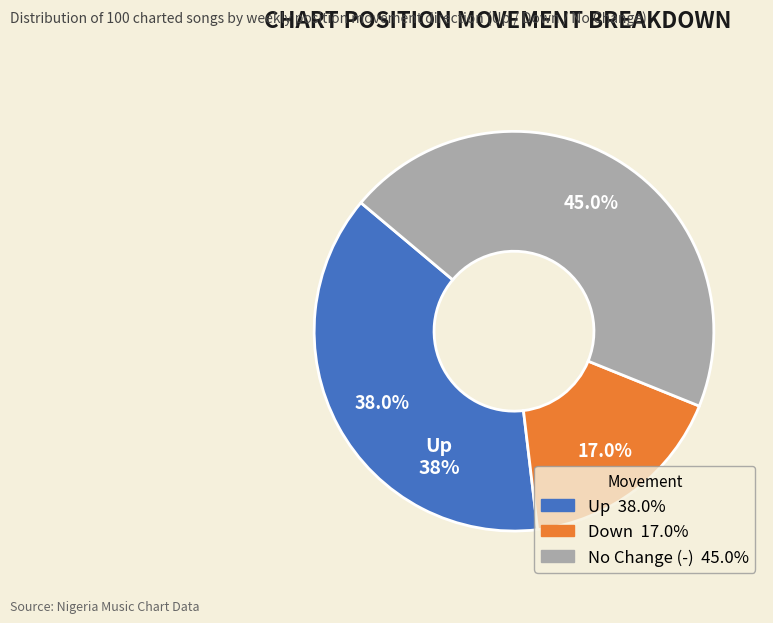

Is there a majority slice in this chart?

No